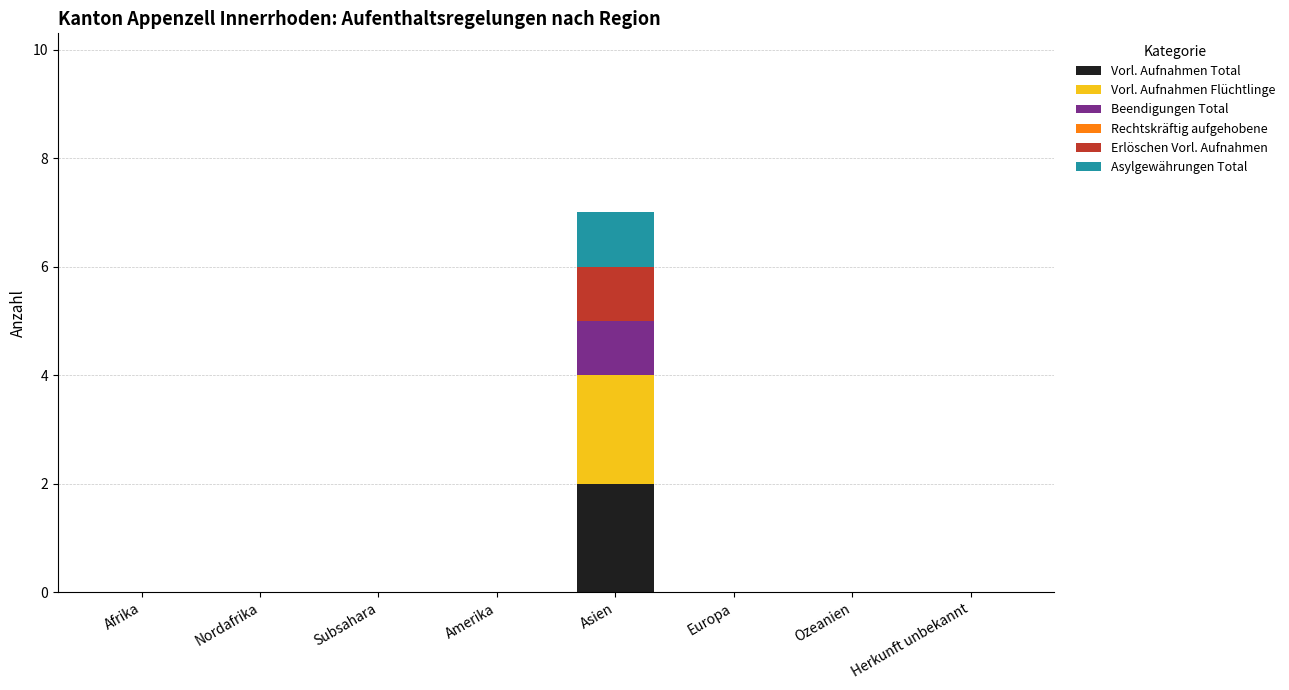

Is it true that Vorl. Aufnahmen Total equals 1 at Amerika?

False